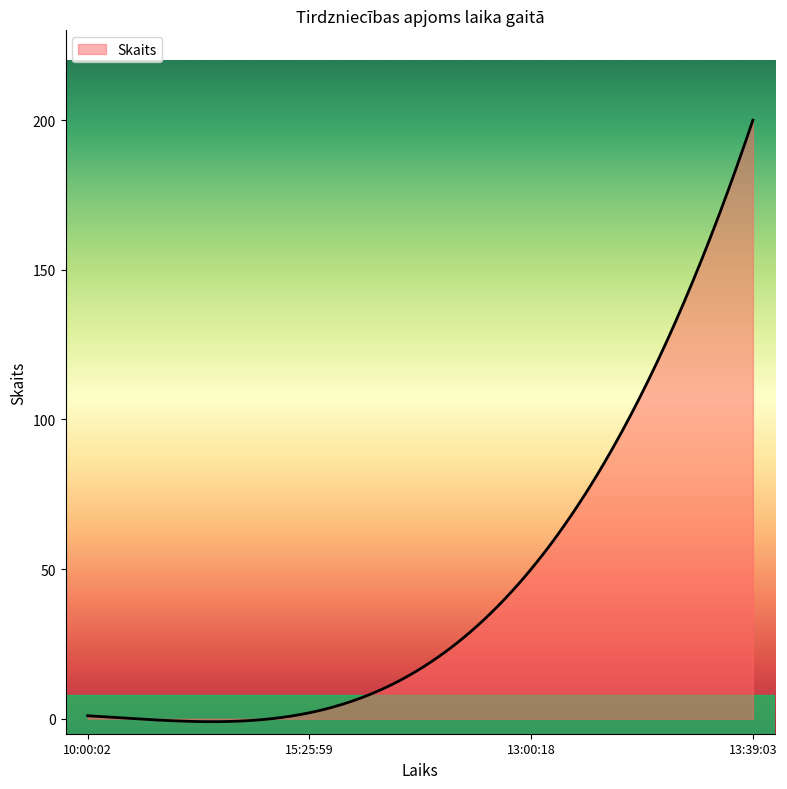

What is the maximum value shown in the chart?

200.0